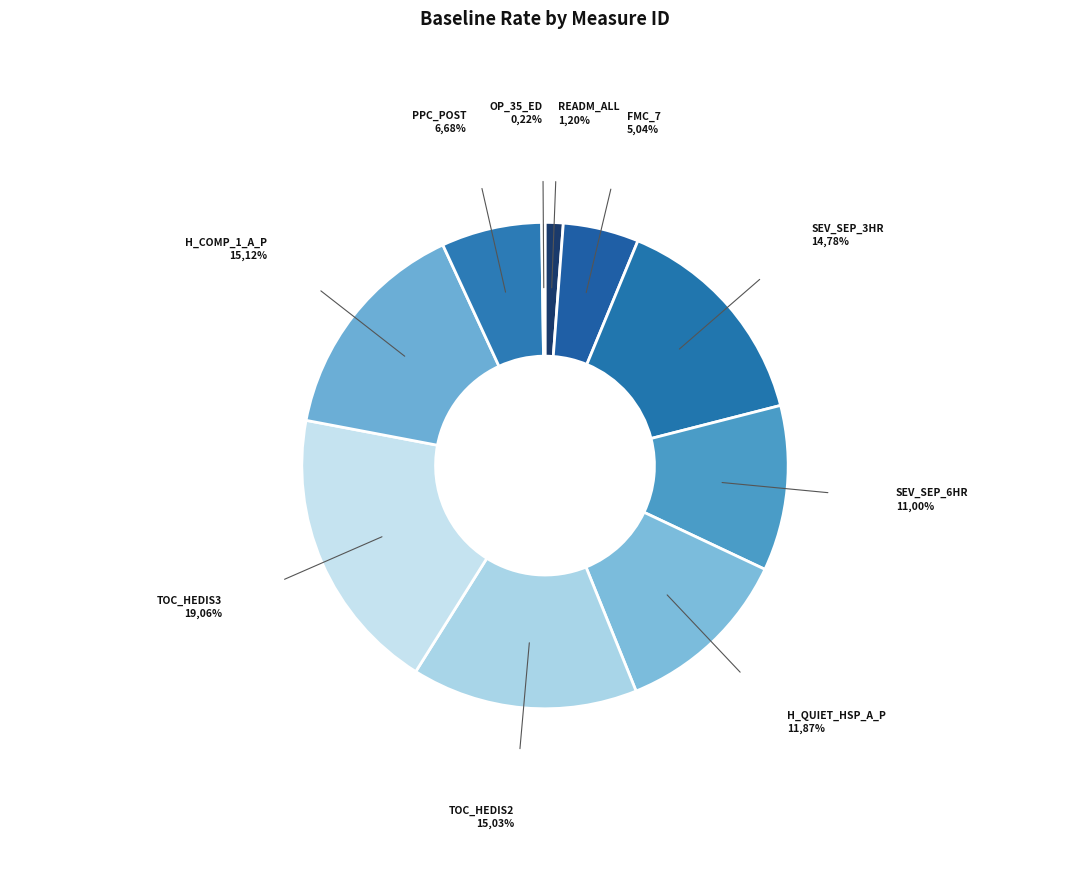

Does any single category account for the majority?

No